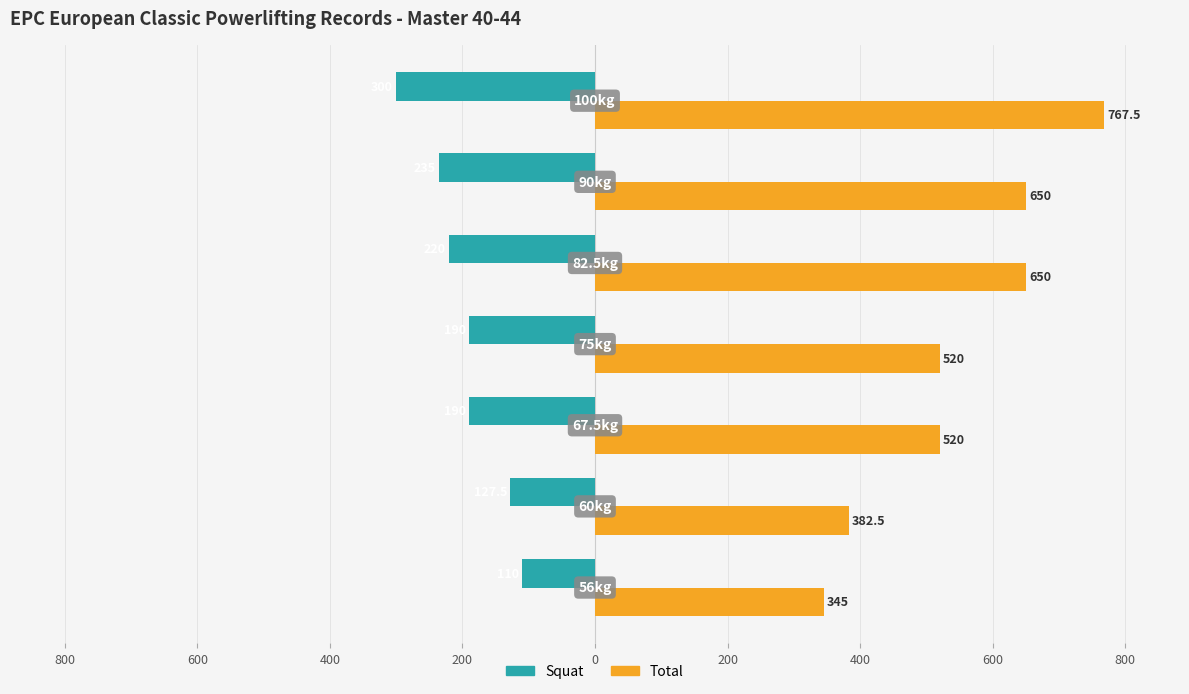

What is the minimum value for Total?

345.0